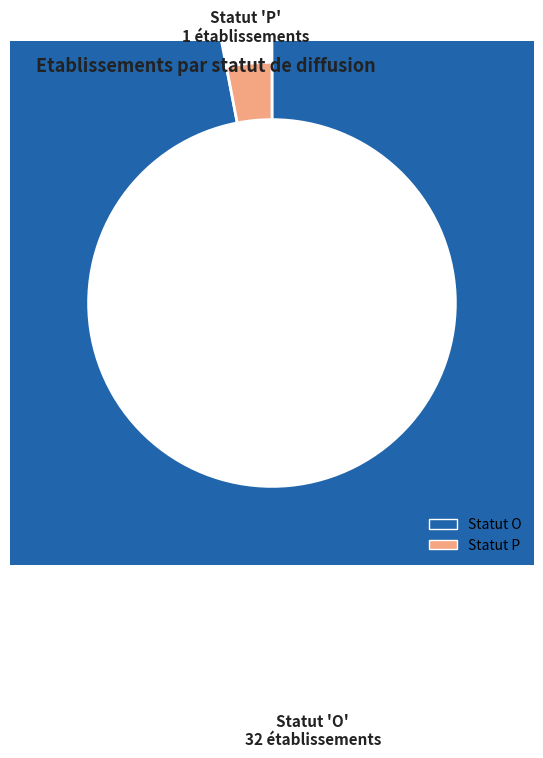

The P slice represents 1% of the pie. True or false?

False